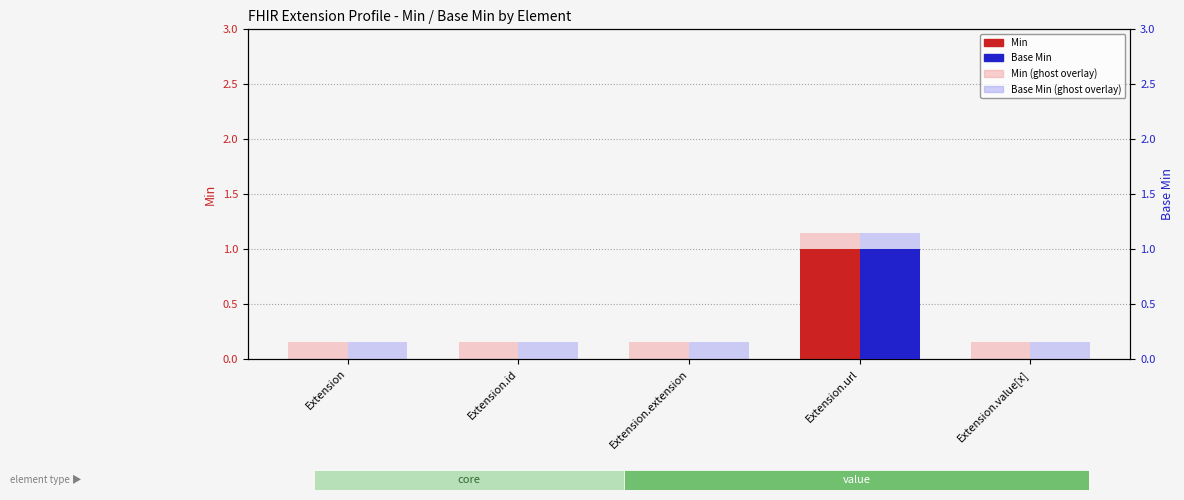

At how many categories does at least one series exceed 0?

5